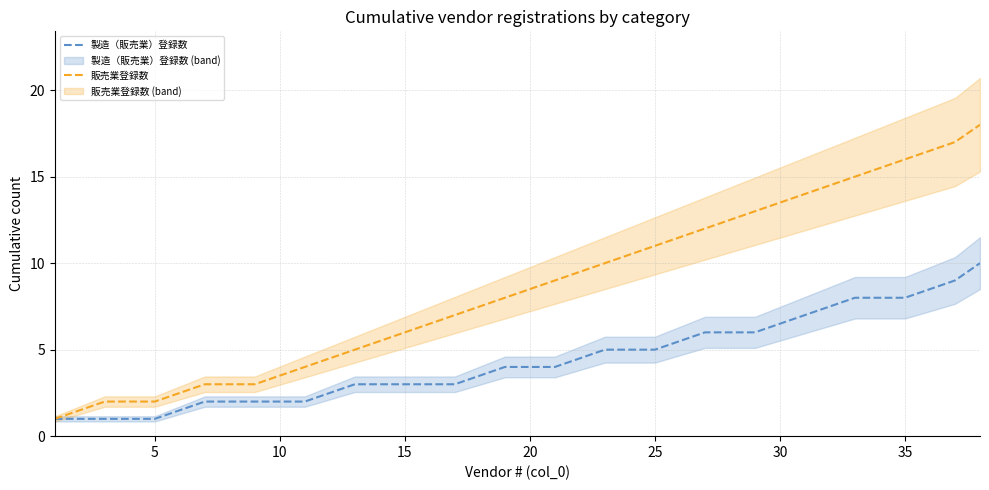

Is it true that 販売業登録数 equals 6 at 25?

False